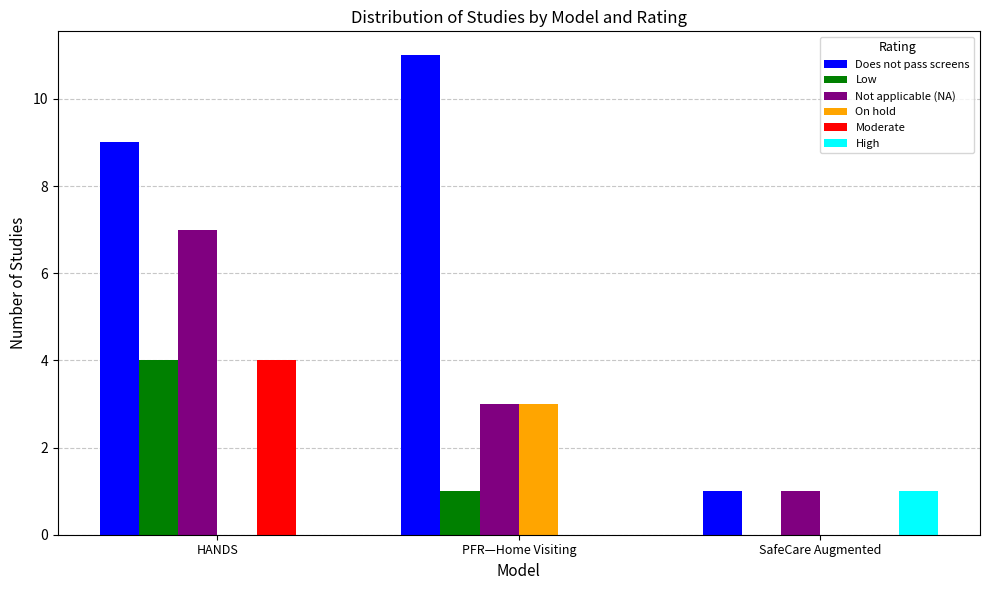

What is the total value across all series at SafeCare Augmented?

3